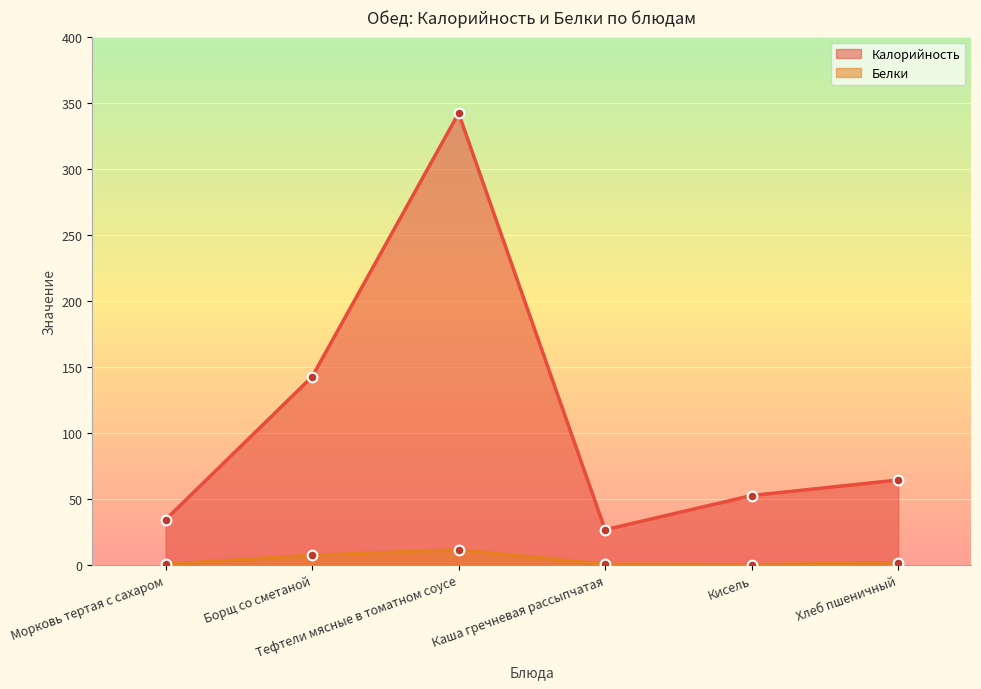

How many values in the Белки series are below 1?

3